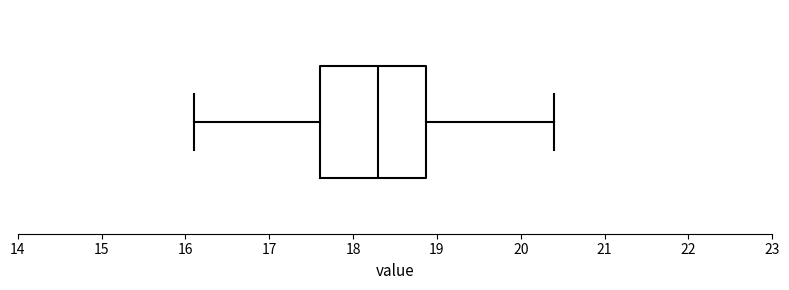

Transcribe this box plot: give where the median line is, the range the box spans, and where the two whiskers end, as read against the x-axis. The values are not printed on the chart, so give them approximately, as read against the axis.

median 18.3, box 17.6 to 18.9, whiskers 16.1 to 20.4